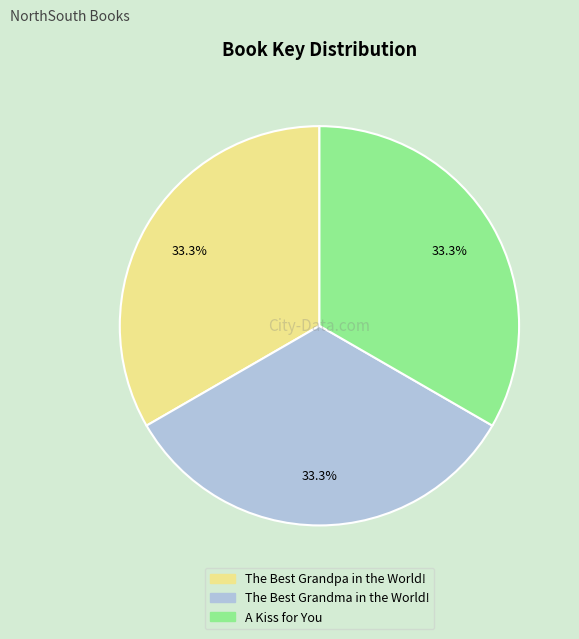

What is the total percentage of A Kiss for You and The Best Grandma in the World!?

66.7%